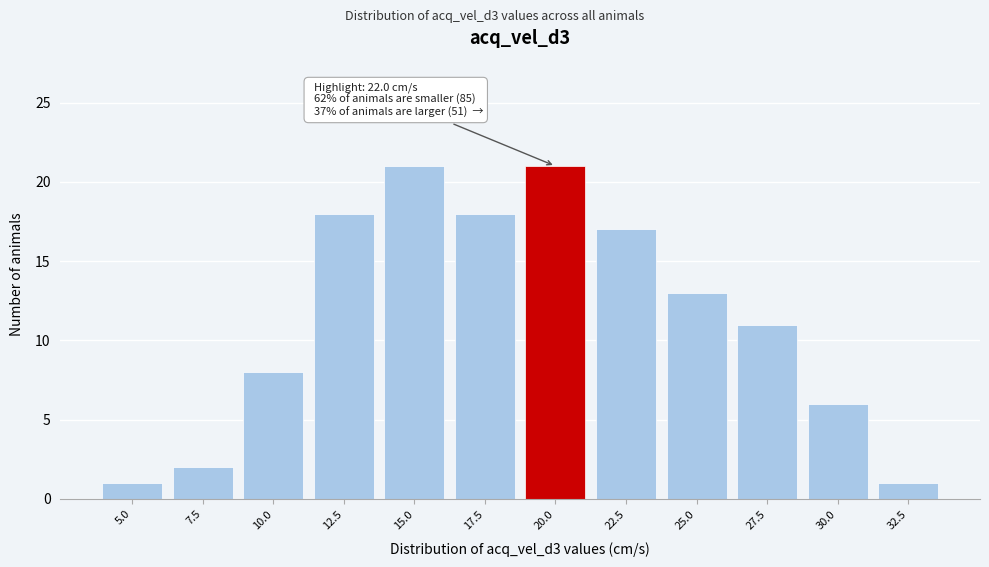

Reading left to right, list all the values displayed in this chart.

5.0=1	7.5=2	10.0=8	12.5=18	15.0=21	17.5=18	20.0=21	22.5=17	25.0=13	27.5=11	30.0=6	32.5=1